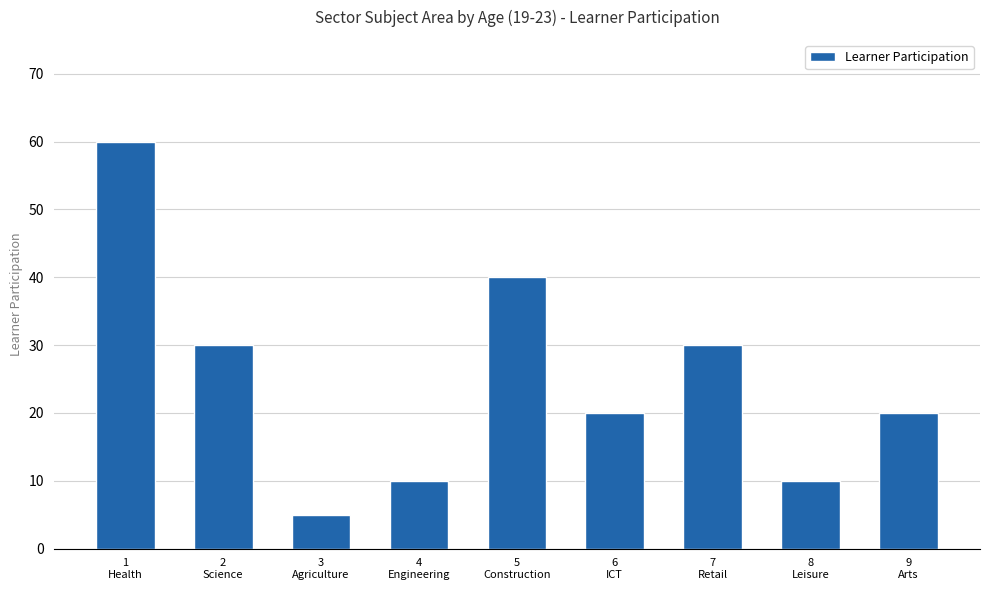

What position from the left is 1
Health?

1